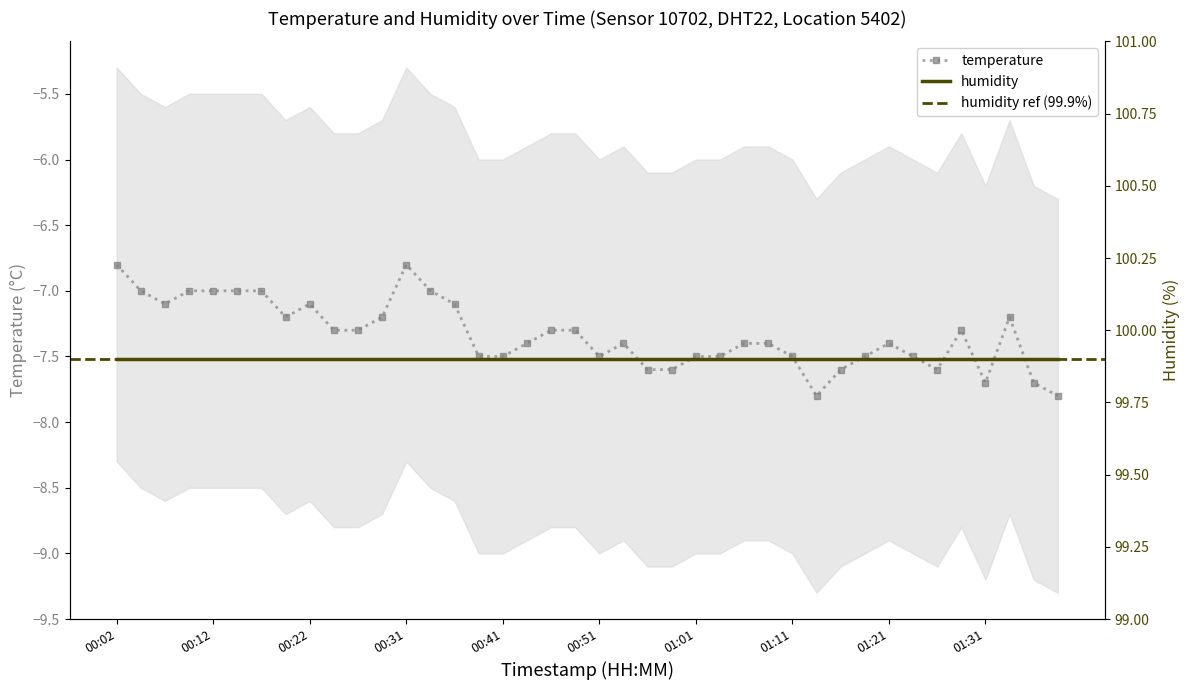

What is the label of the 39th point from the left?

01:36